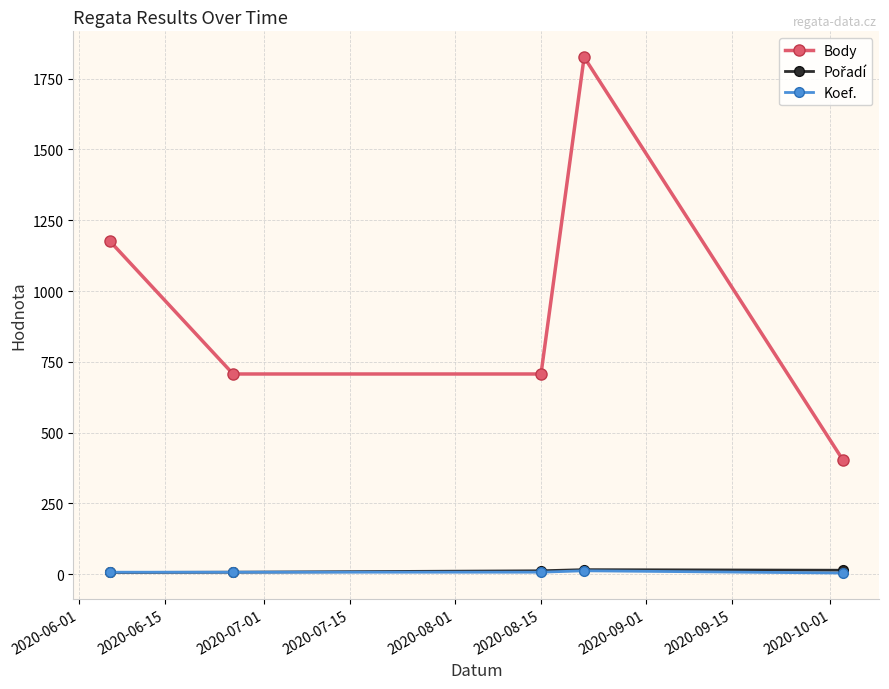

How many interior local peaks does the Body series have?

1